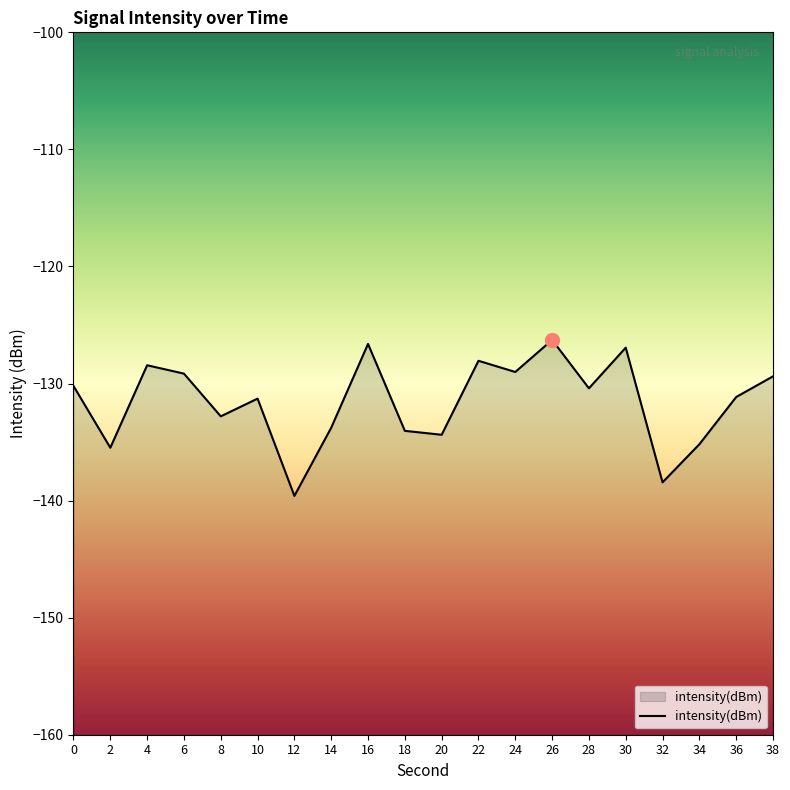

What is the change in value from 0 to 22?

+2.1